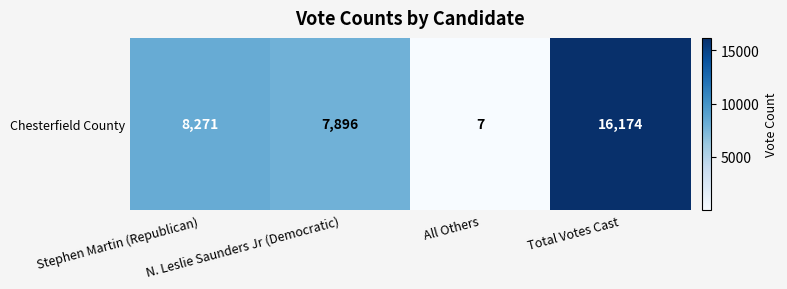

What is the ratio of the value at Total Votes Cast to the value at All Others?

2310.6